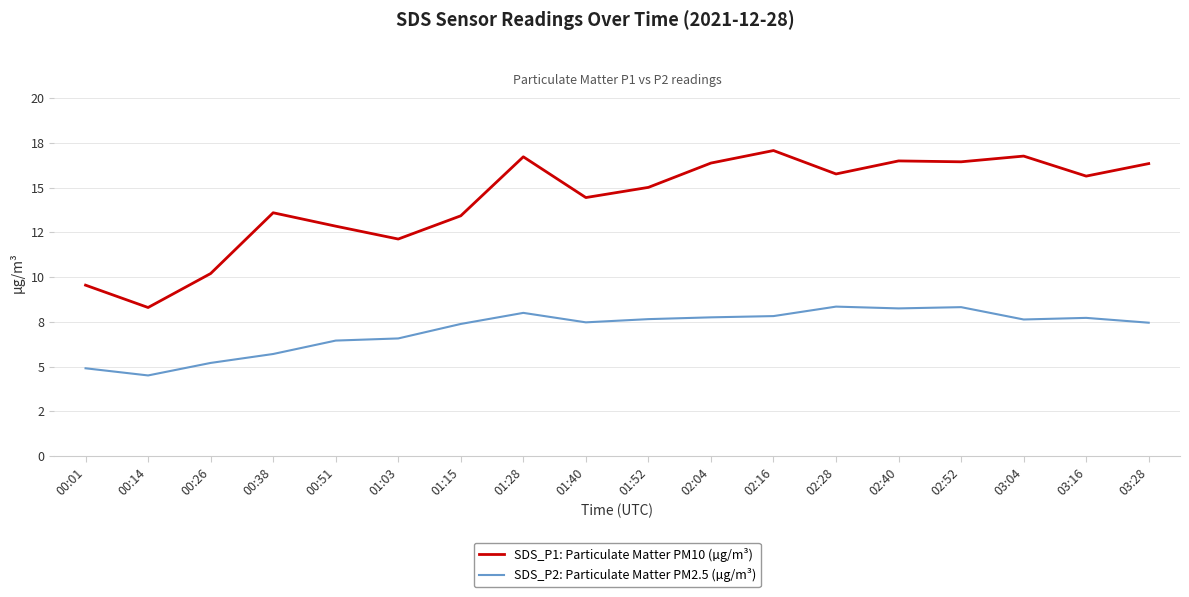

What is the lowest value of the SDS_P2: Particulate Matter PM2.5 (µg/m³) series?

4.5